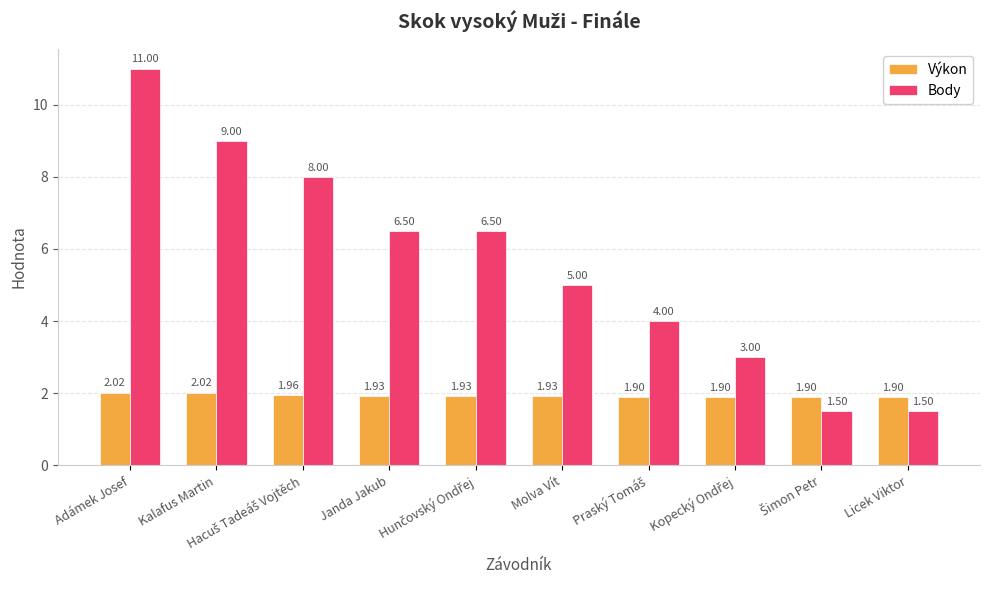

How many bars are there in each group?

2